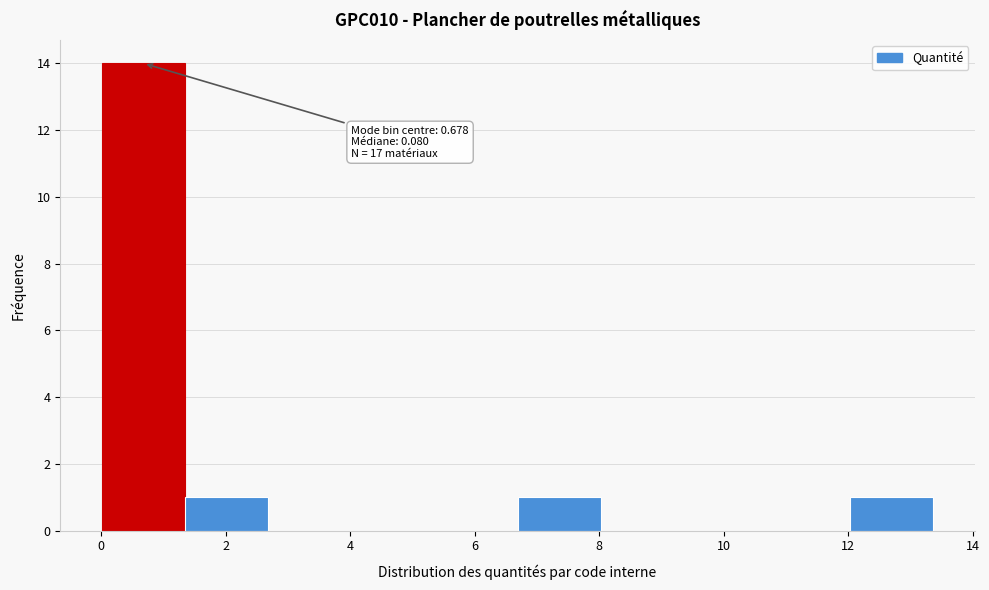

Over which range of the x-axis is the bar tallest?

0.0 to 1.4